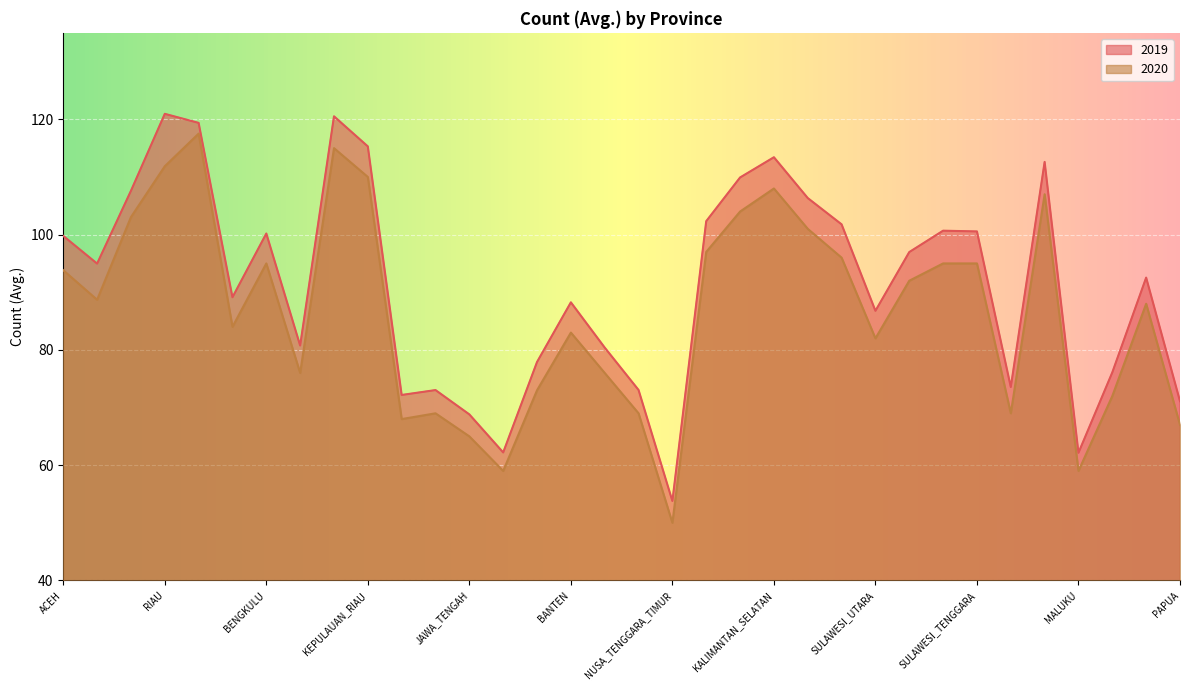

What is the approximate value of 2020 at PAPUA_BARAT?

88.0